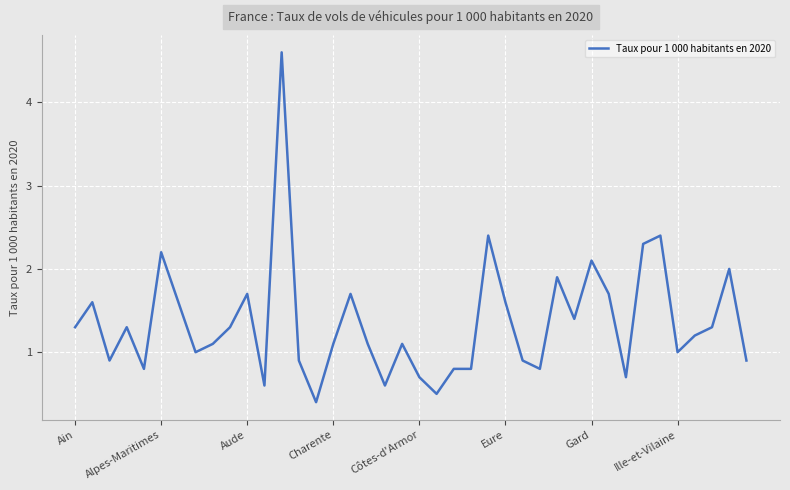

What is the maximum value shown in the chart?

4.6